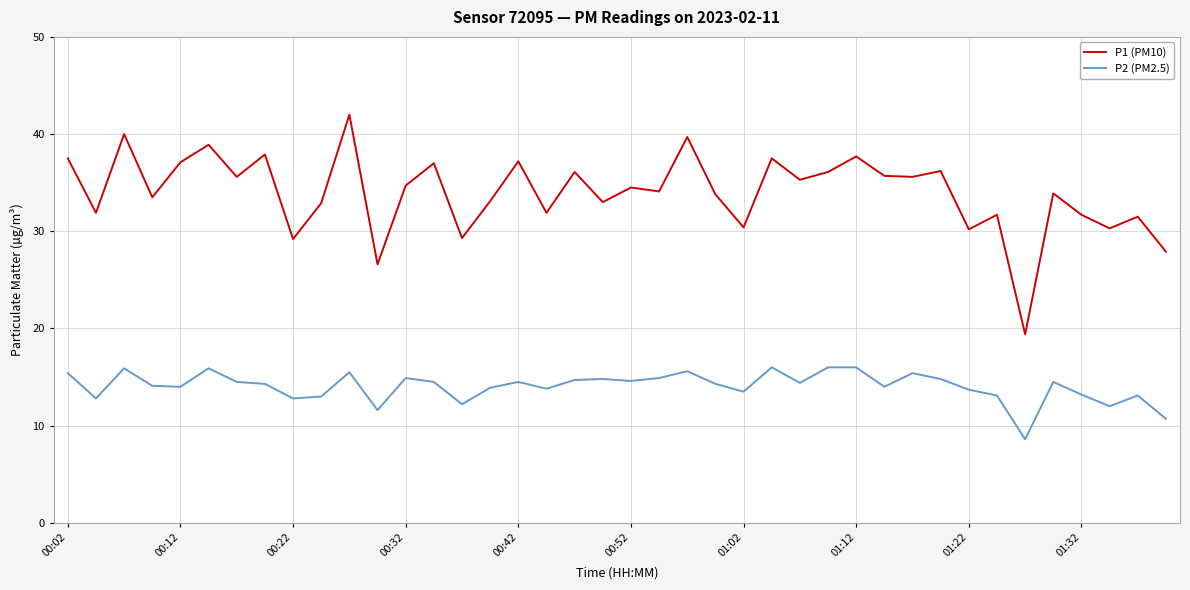

True or false: P1 (PM10) and P2 (PM2.5) cross at least once.

False